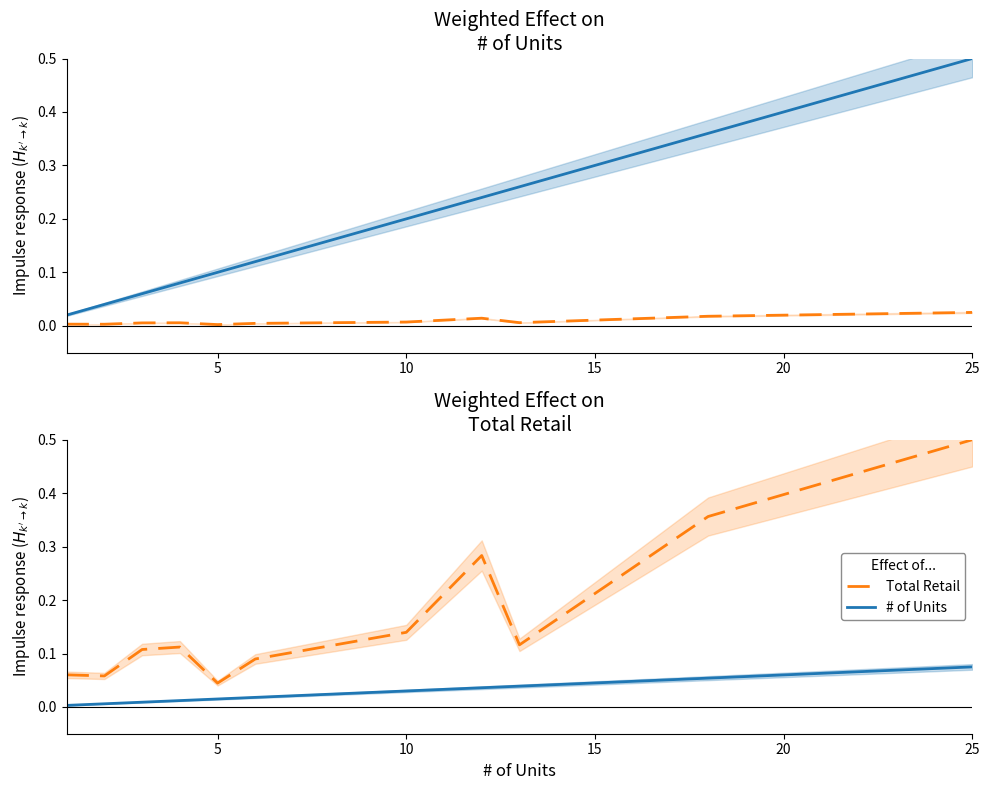

What is the sum of all # of Units values?

0.3